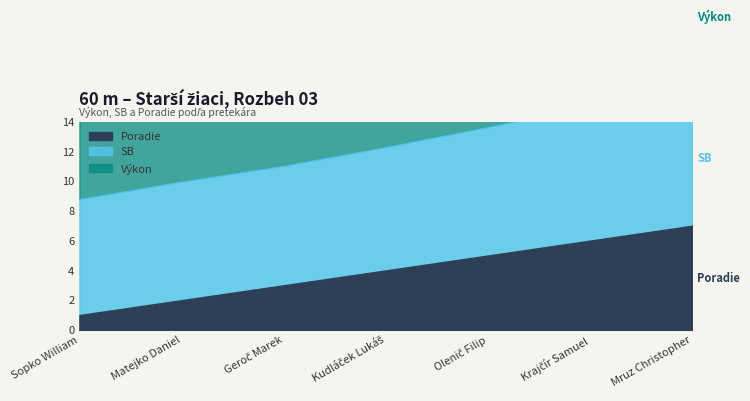

True or false: Výkon has a value of 16.5 at Krajčír Samuel.

False